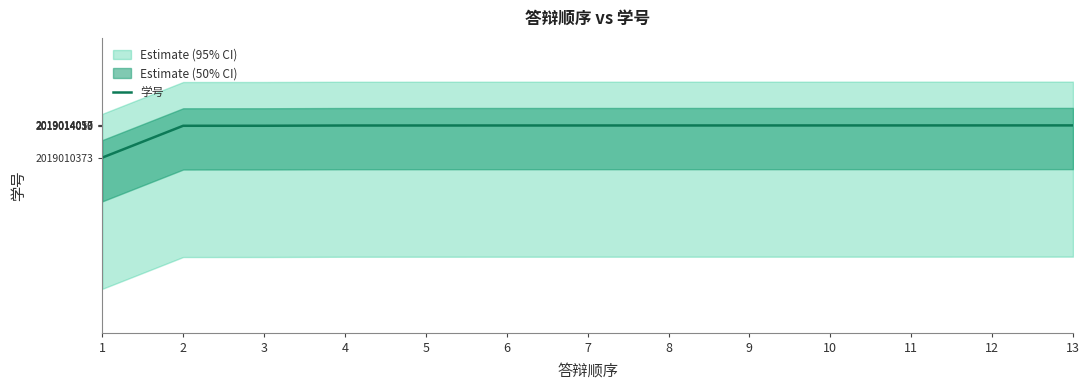

What is the sum of the values at 11 and 5?

4038028099